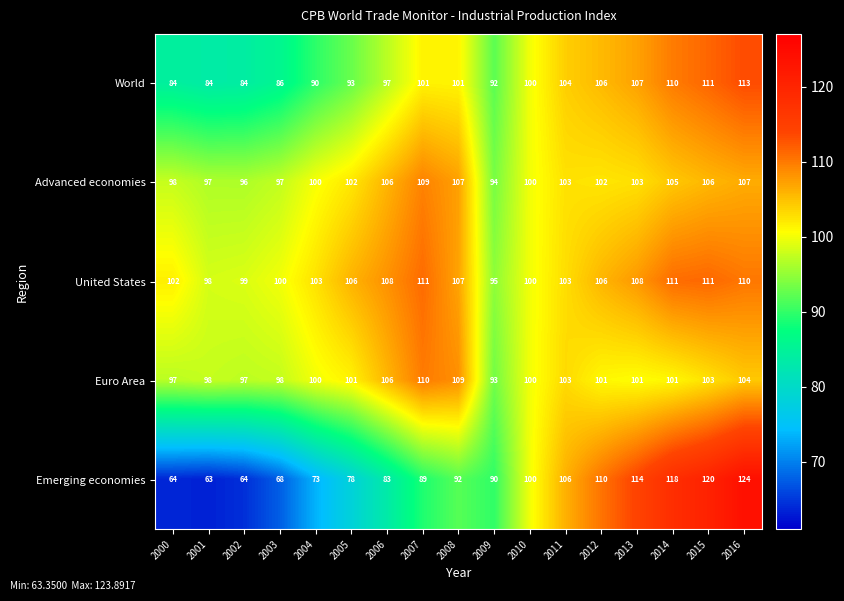

What is the maximum value shown in the chart?

124